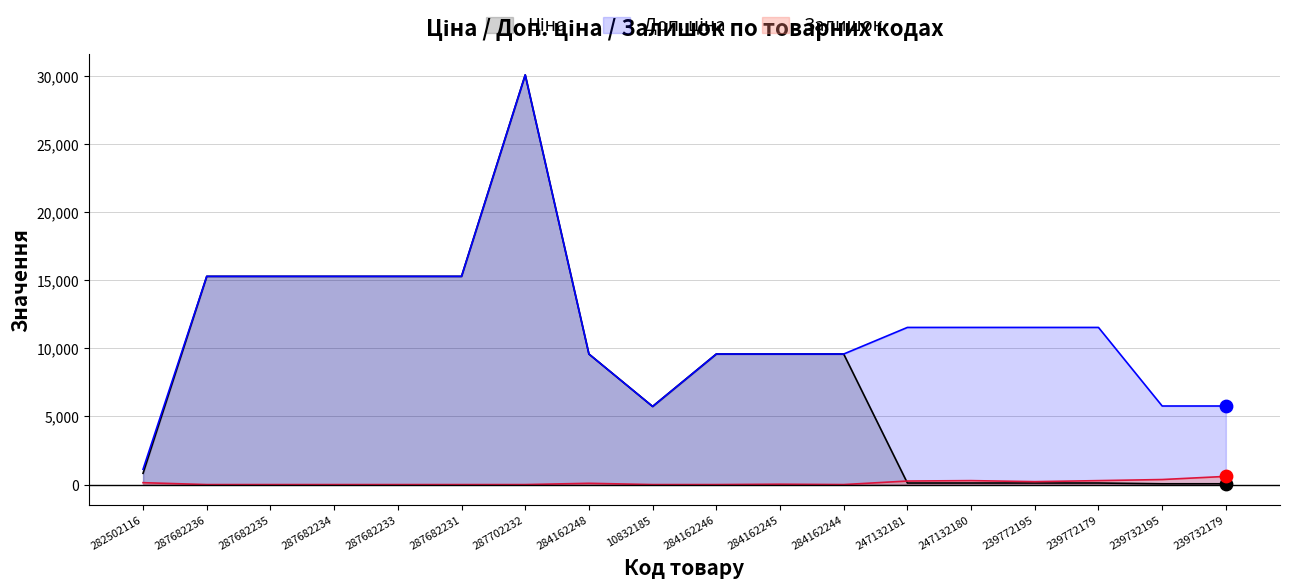

At how many categories does at least one series exceed 9066?

14